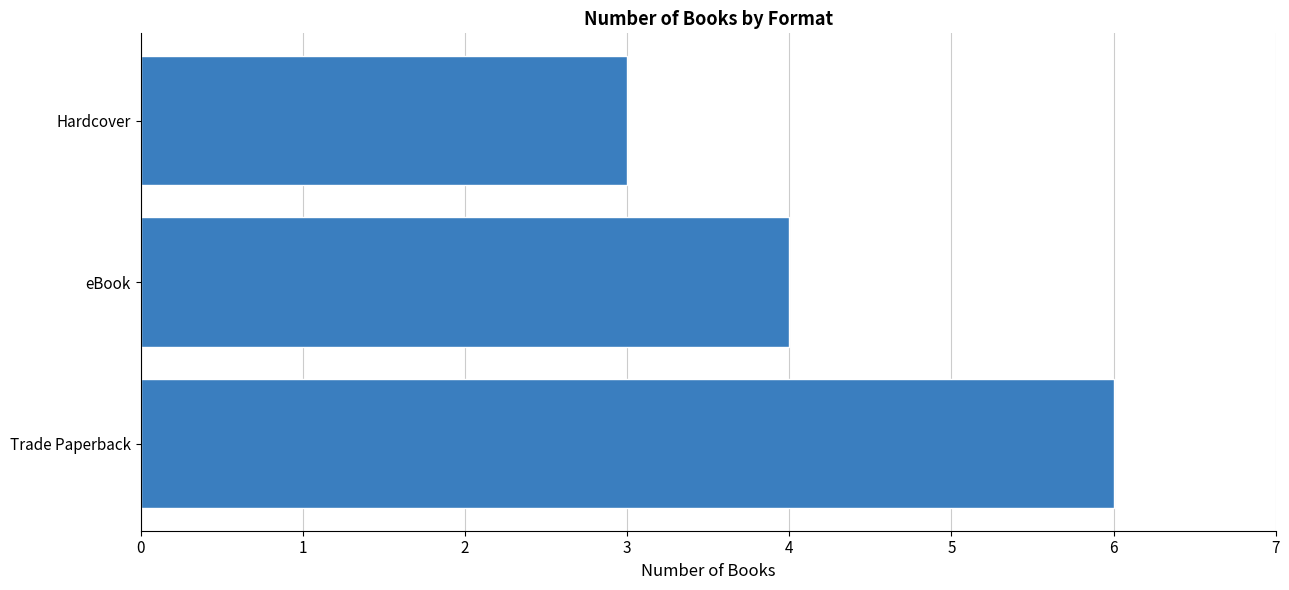

Reading top to bottom, transcribe all the data shown in this chart.

3	4	6